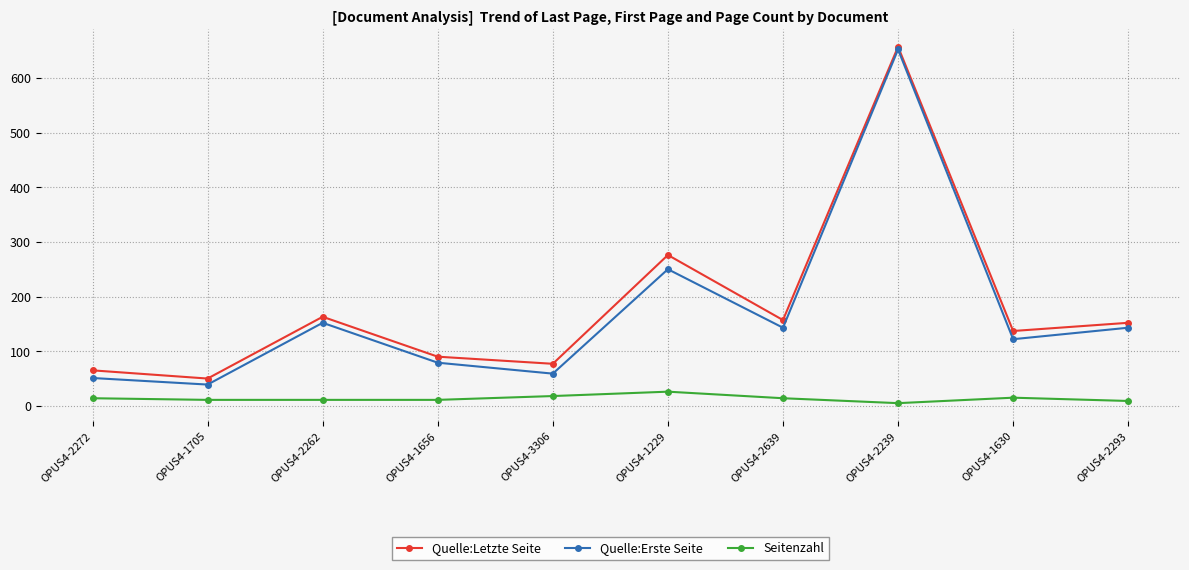

True or false: Quelle:Erste Seite has a value of 222 at OPUS4-2293.

False